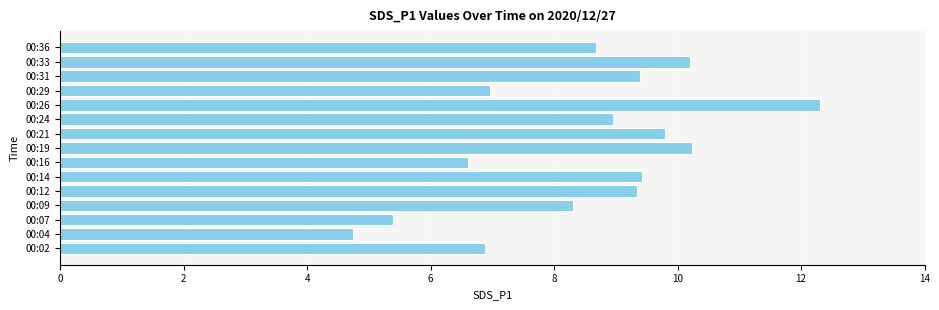

What is the average value?

8.5